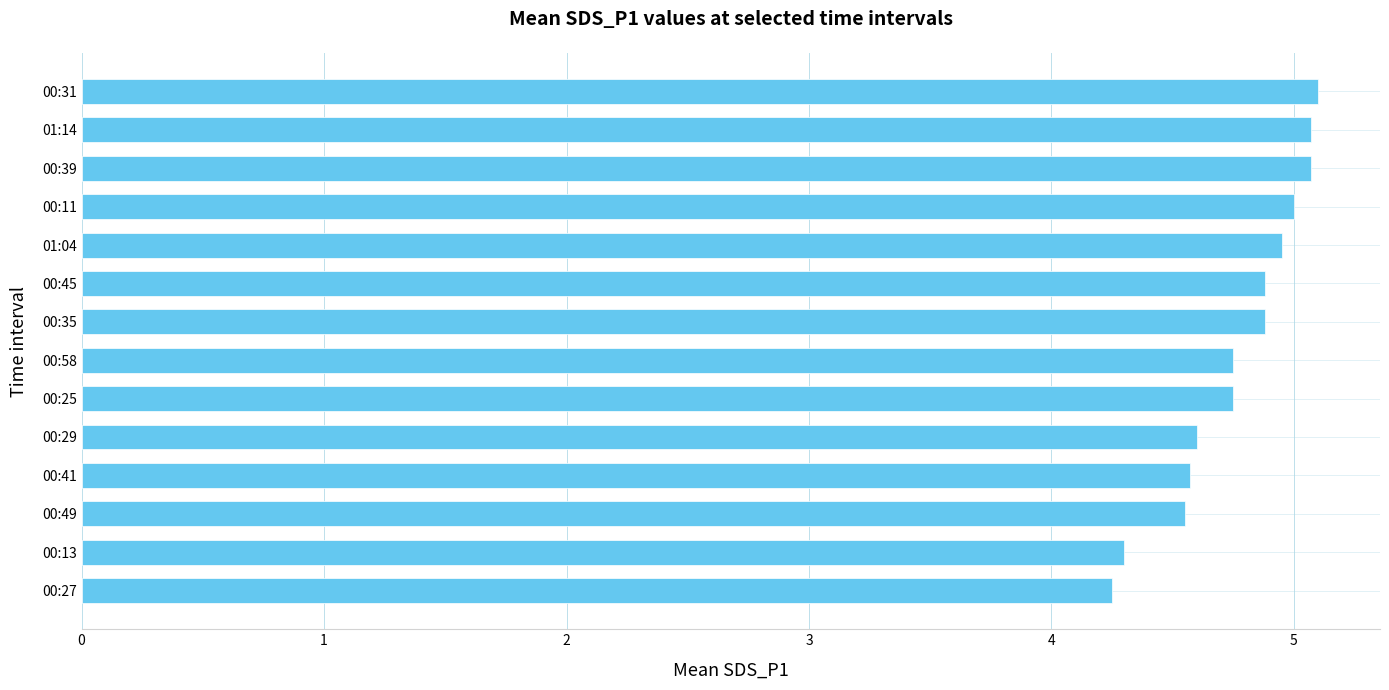

Is it true that the value at 00:45 is 4.9?

True